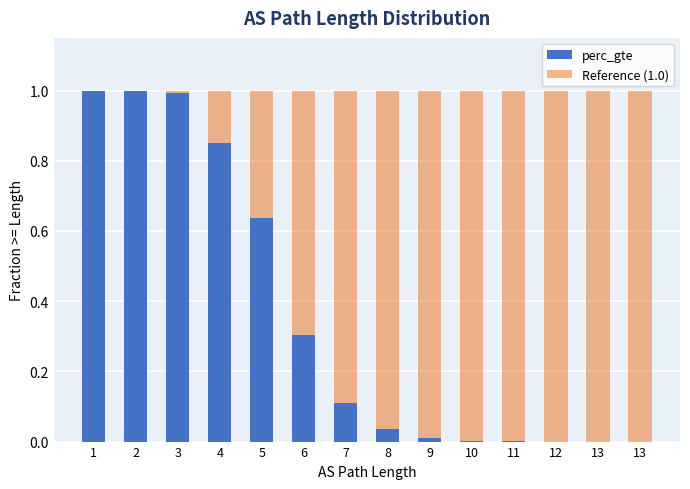

Rank the series by their maximum value, from lowest to highest.

perc_gte, Reference (1.0)